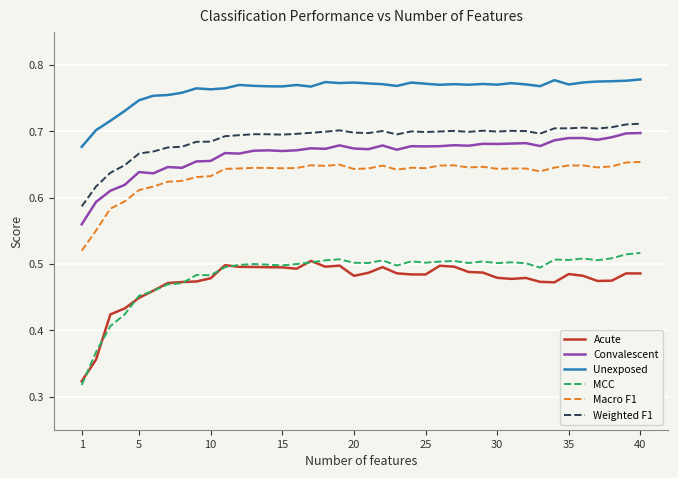

True or false: Macro F1 and Weighted F1 intersect in this chart.

False